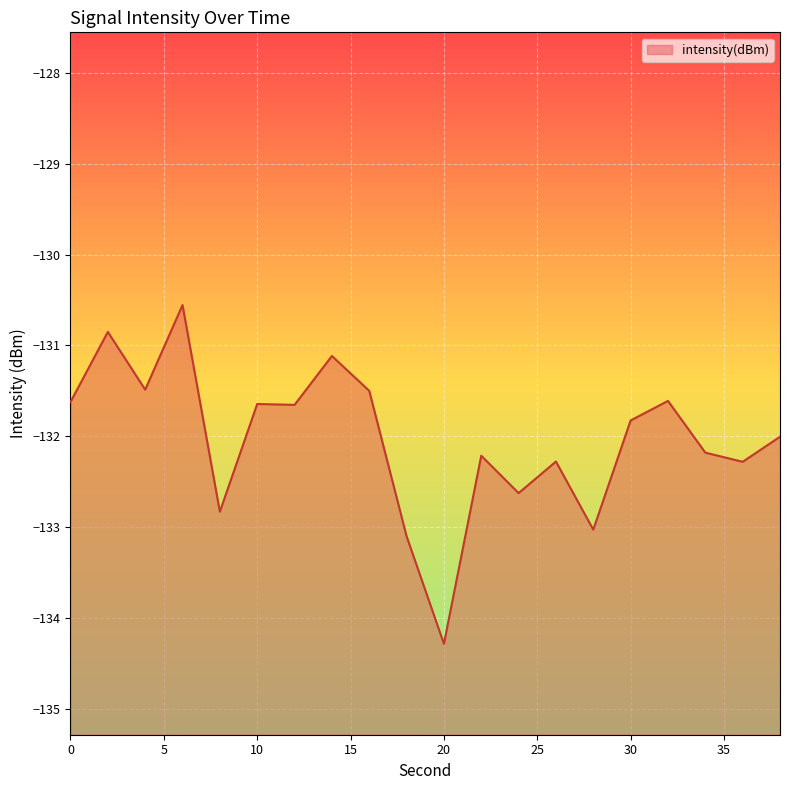

How many lines are shown in the chart?

1